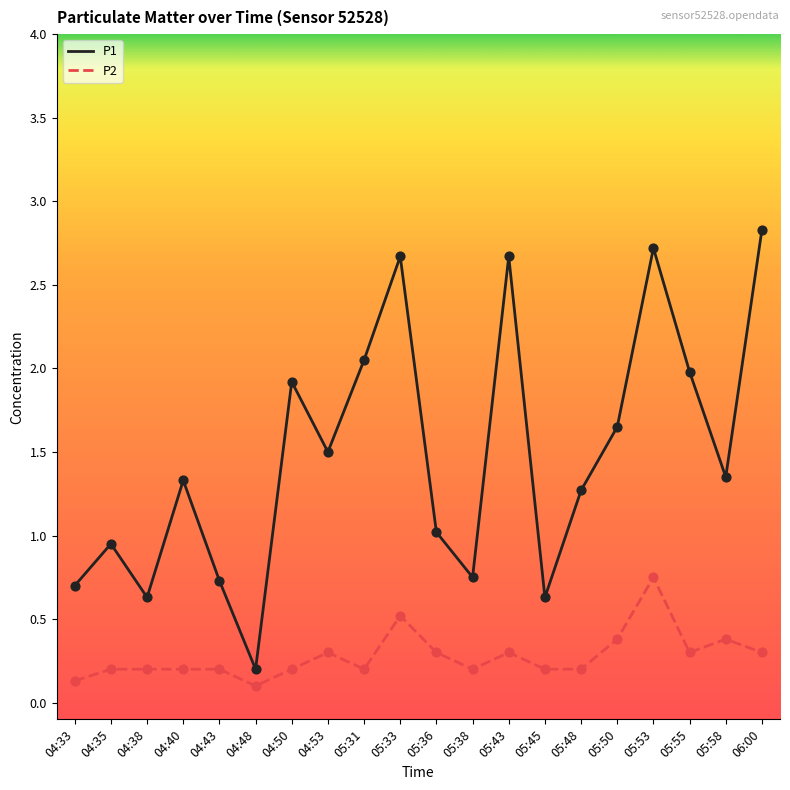

At which category is the sum across all series the highest?

05:53